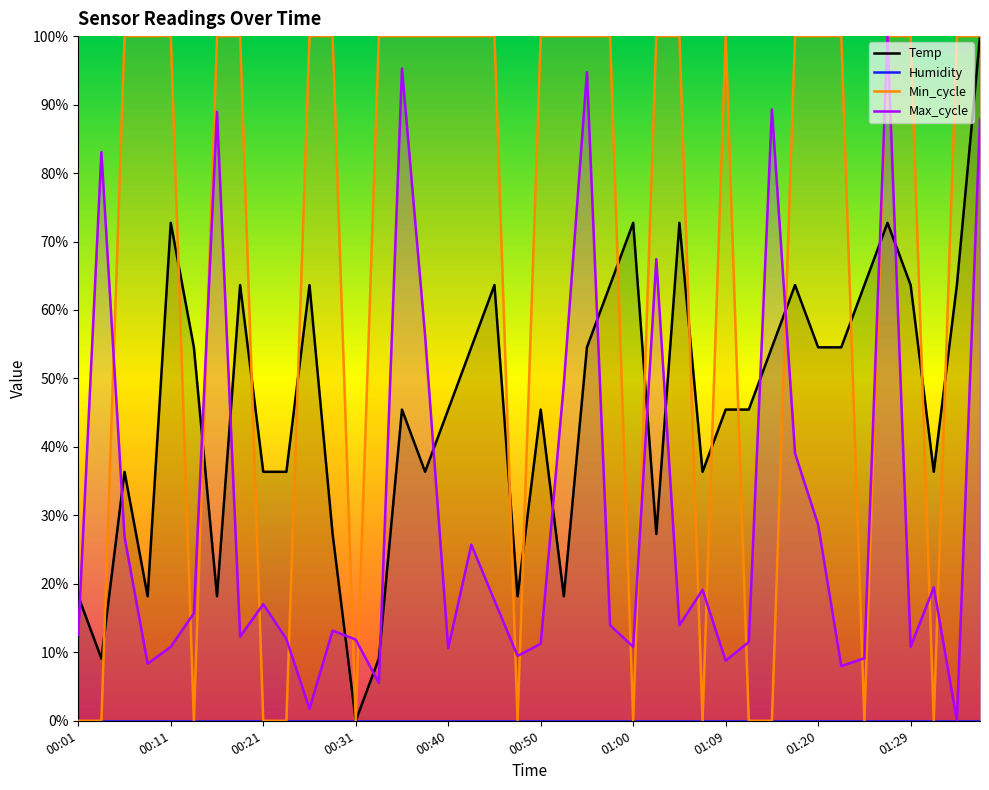

How many interior local valleys does the Min_cycle series have?

7